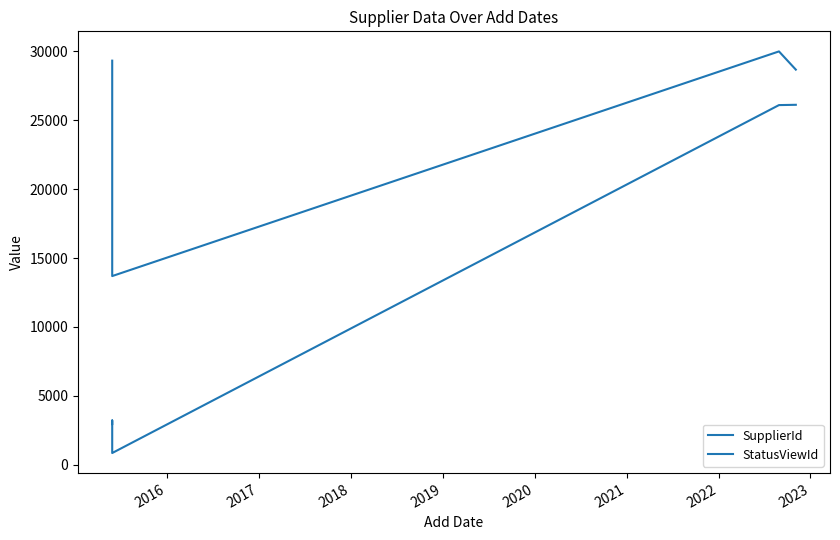

What are all the series names shown in the legend?

SupplierId, StatusViewId